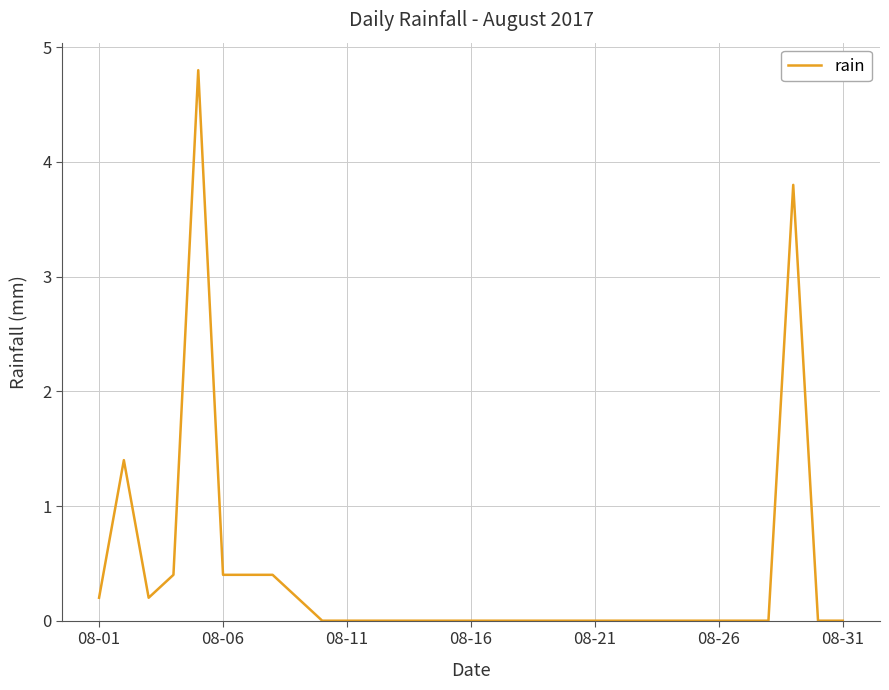

What is the difference between the maximum and minimum values?

4.8